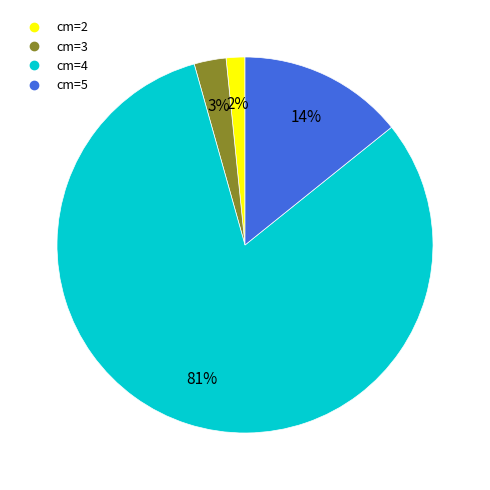

Is there a majority slice in this chart?

Yes